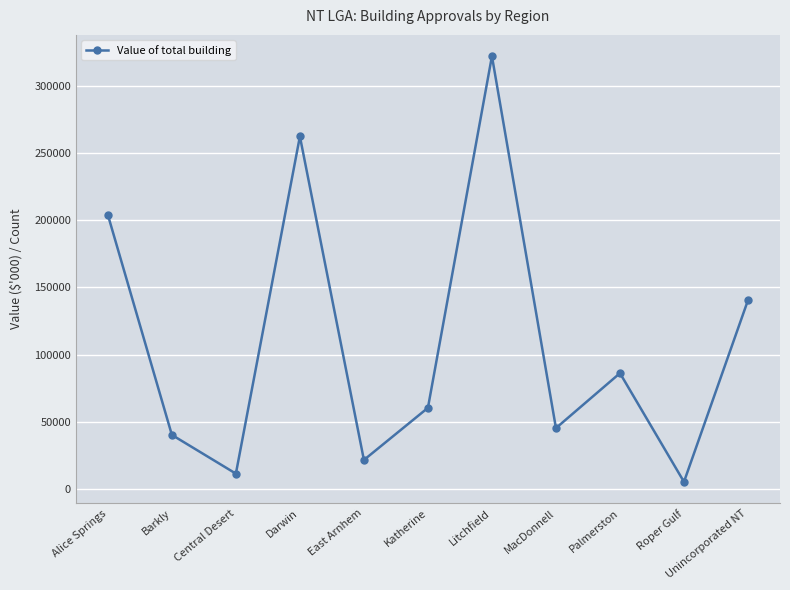

Reading left to right, extract all data points from this chart.

Alice Springs=204036	Barkly=40251	Central Desert=11423	Darwin=262379	East Arnhem=21595	Katherine=60396	Litchfield=322102	MacDonnell=45305	Palmerston=86190	Roper Gulf=5325	Unincorporated NT=140510